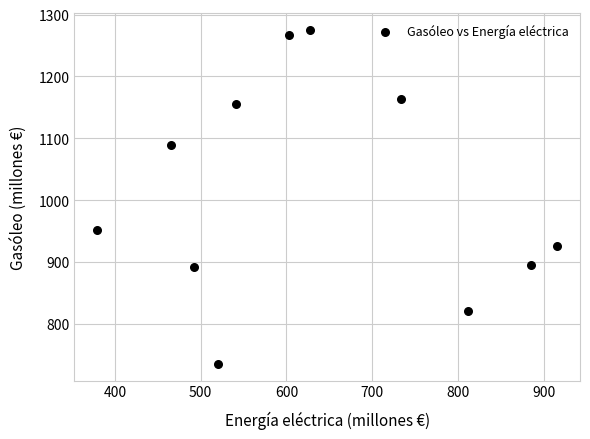

What Y value in the scatter plot is closest to 1005?

951.3